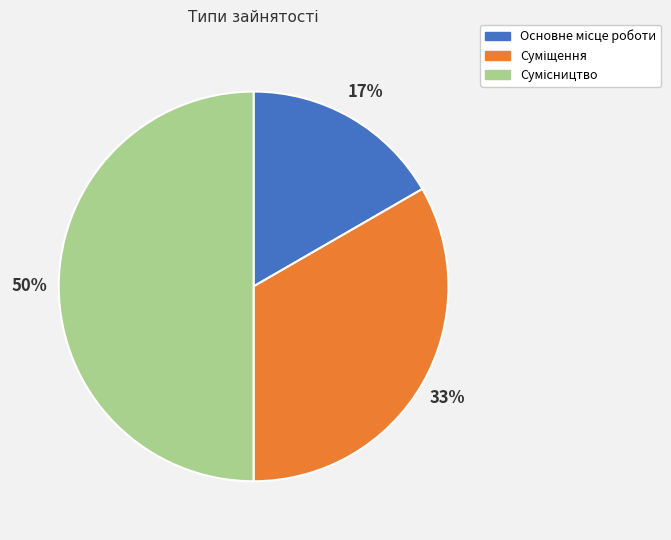

Count the number of slices in the pie.

3